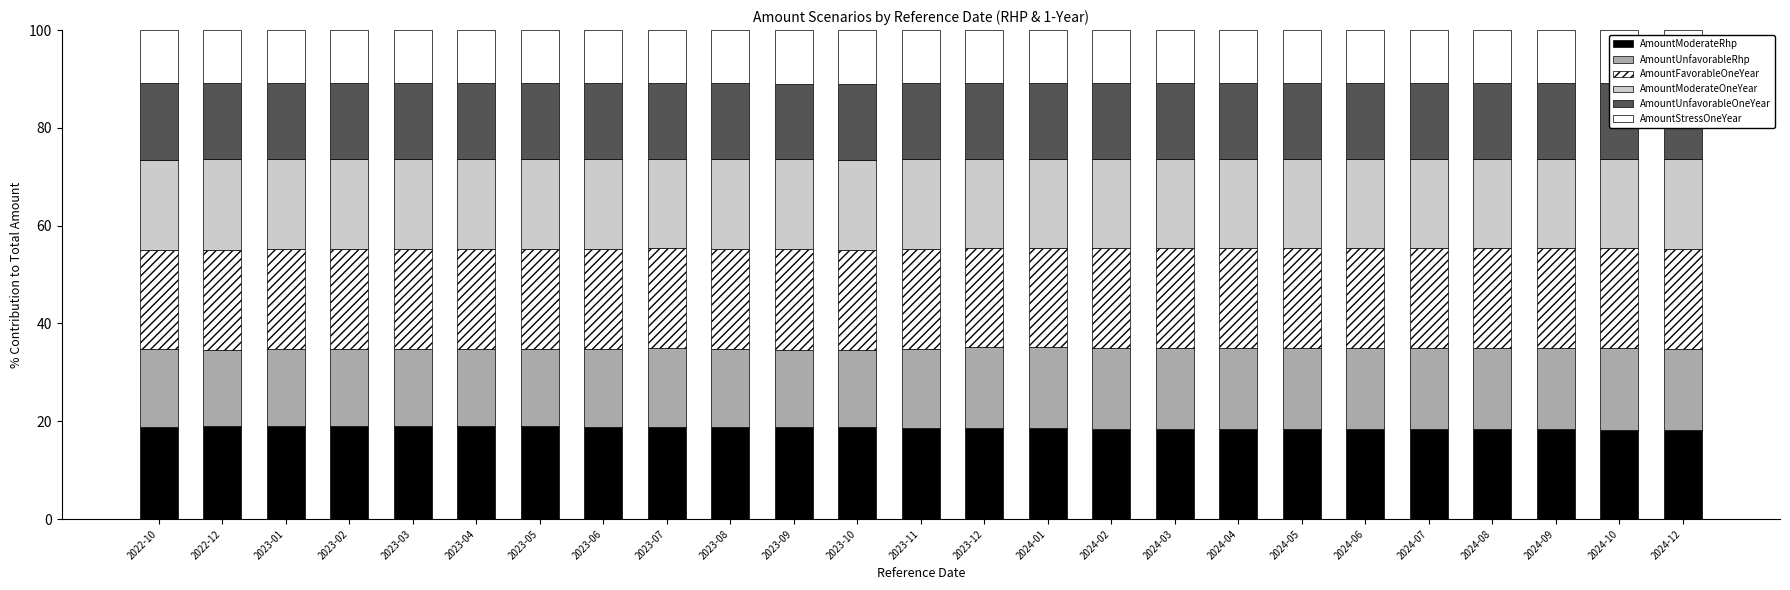

How many categories are shown in the chart?

25